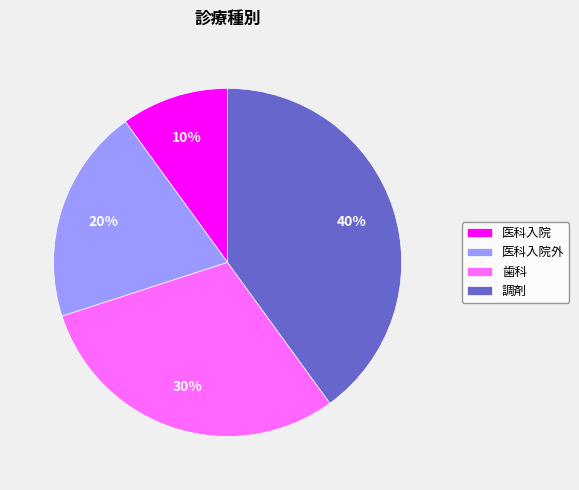

To the nearest percent, what portion does 医科入院外 represent?

20%